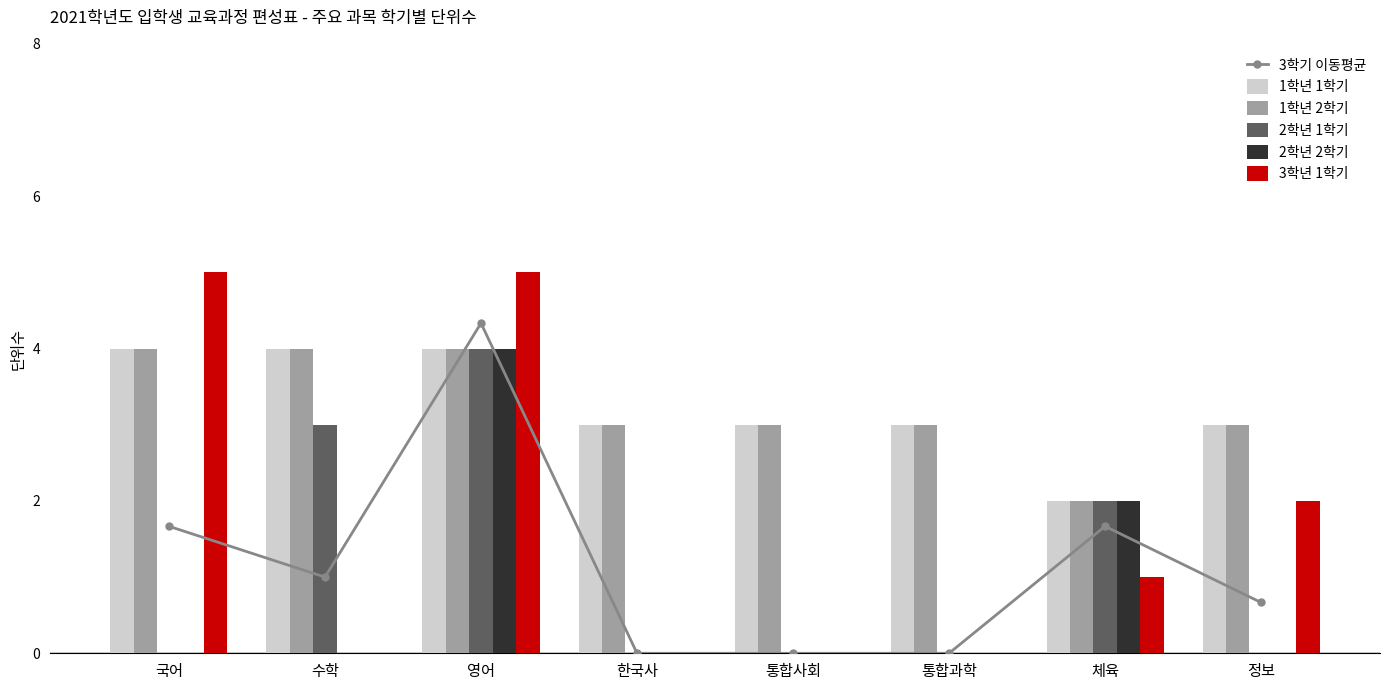

Does the chart contain stacked bars?

No